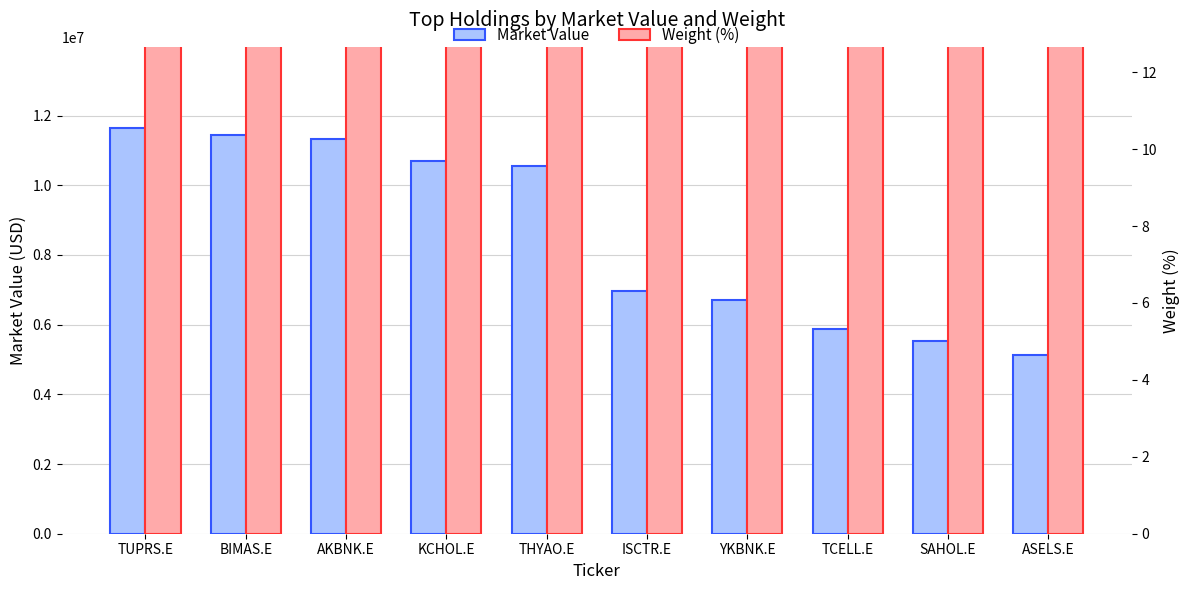

Reading left to right, transcribe all the data shown in this chart.

Market Value: 11644901.3	11444485.4	11333958.5	10694582.5	10562833.4	6952553.1	6696594.6	5873792.9	5521079.3	5115797.8
Weight (%): 116449012700.0	114462204900.4	113358422789.5	106956486546.3	105631948013.2	69538272986.7	66999574131.7	58721208299.9	55189105545.0	51215489945.8